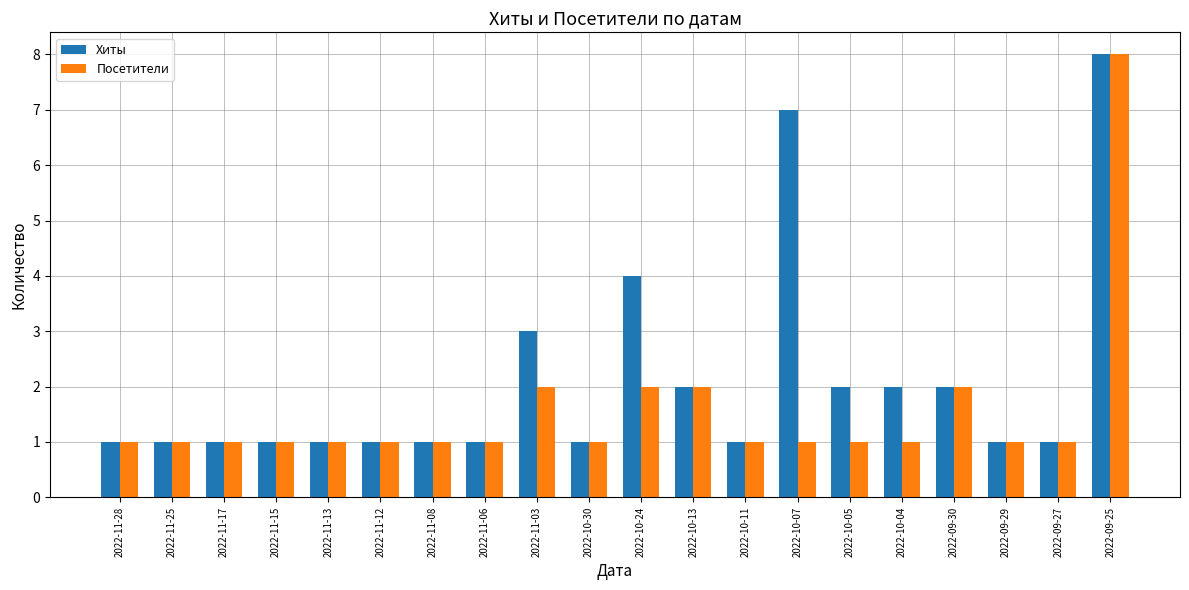

What position from the left is 2022-10-04?

16